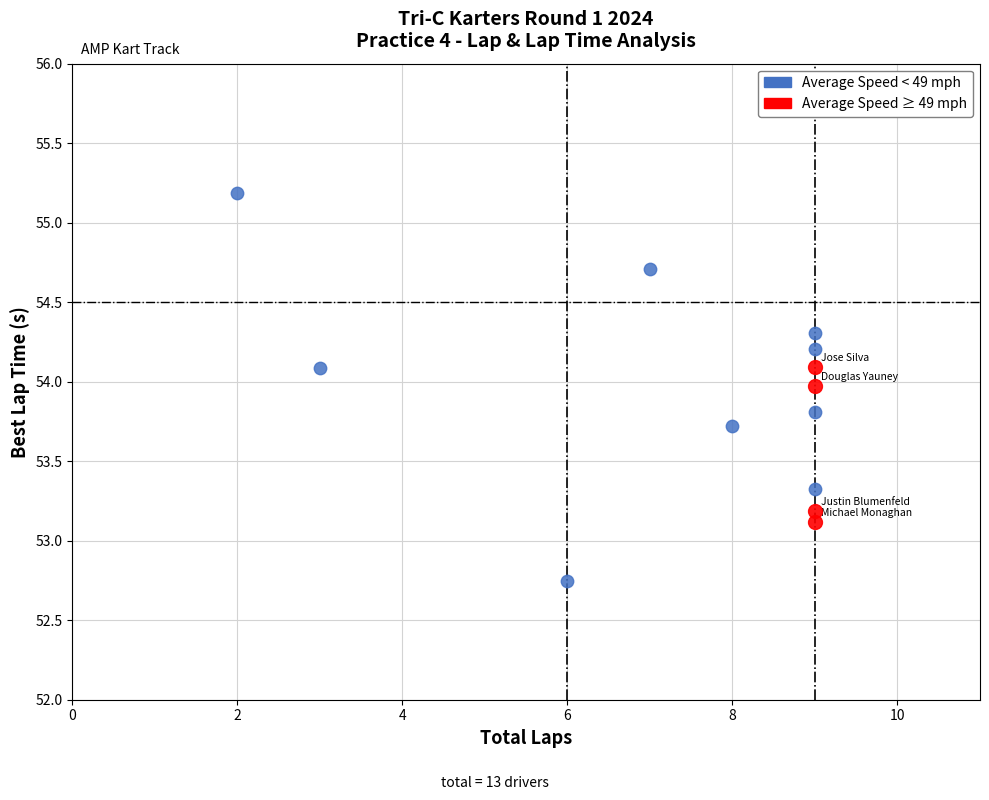

Which series contains the highest Y value?

Average Speed < 49 mph